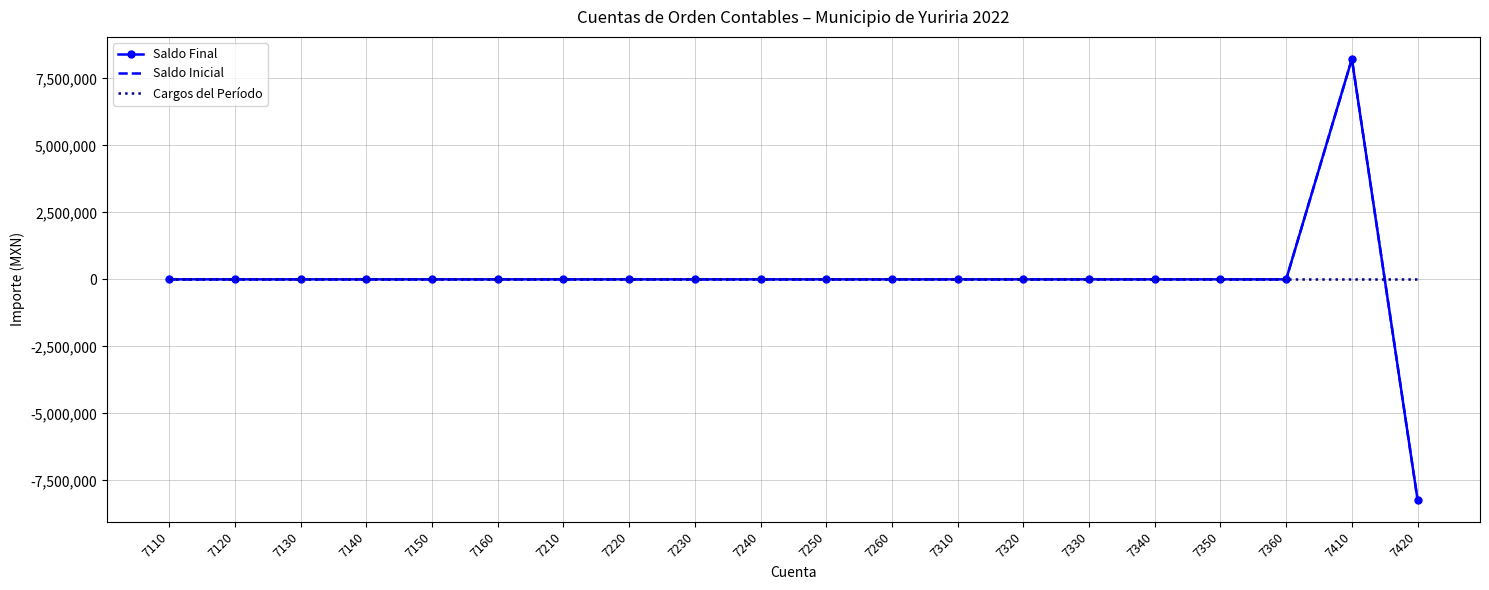

Which category has the highest value in the Saldo Final series?

7410